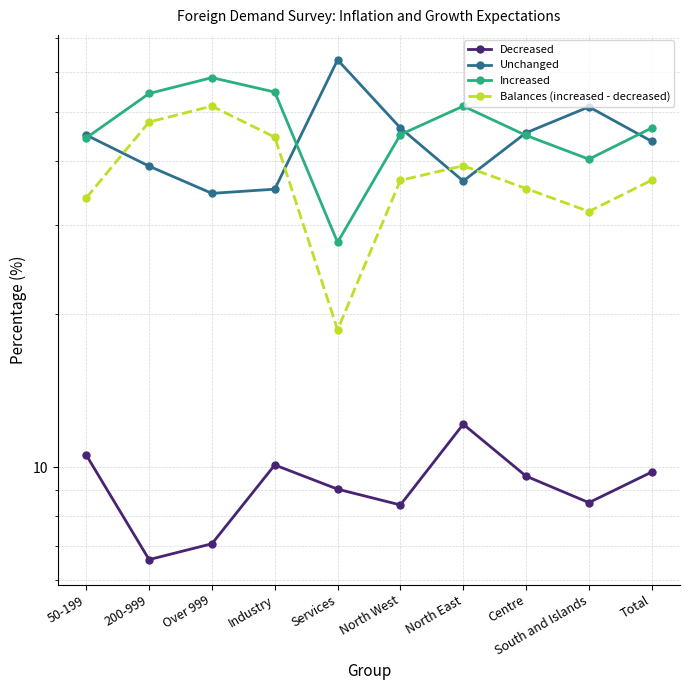

Which series has the widest spread of values?

Balances (increased - decreased)